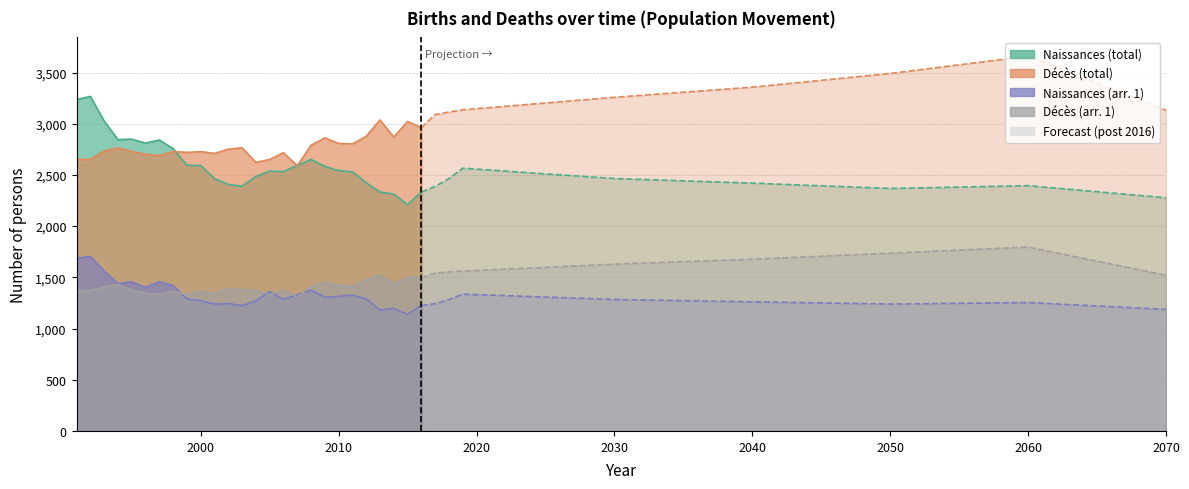

Reading left to right, what are all the values shown in this chart?

Naissances (total): 1991=3237	1992=3267	1993=3026	1994=2845	1995=2850	1996=2811	1997=2842	1998=2757	1999=2595	2000=2592	2001=2464	2002=2407	2003=2390	2004=2485	2005=2537	2006=2532	2007=2592	2008=2651	2009=2584	2010=2542	2011=2530	2012=2423	2013=2333	2014=2312	2015=2210	2016=2333	2017=2388	2018=2464	2019=2566	2030=2465	2040=2420	2050=2368	2060=2395	2070=2277
Décès (total): 1991=2653	1992=2651	1993=2733	1994=2765	1995=2729	1996=2702	1997=2689	1998=2730	1999=2720	2000=2728	2001=2710	2002=2751	2003=2765	2004=2623	2005=2651	2006=2717	2007=2589	2008=2789	2009=2862	2010=2808	2011=2803	2012=2877	2013=3037	2014=2869	2015=3022	2016=2962	2017=3089	2018=3114	2019=3136	2030=3258	2040=3357	2050=3491	2060=3660	2070=3131
Naissances (arr. 1): 1991=1686	1992=1705	1993=1561	1994=1439	1995=1456	1996=1402	1997=1457	1998=1420	1999=1289	2000=1272	2001=1238	2002=1244	2003=1224	2004=1272	2005=1361	2006=1285	2007=1331	2008=1374	2009=1306	2010=1314	2011=1326	2012=1290	2013=1181	2014=1196	2015=1139	2016=1225	2017=1242	2018=1283	2019=1336	2030=1284	2040=1261	2050=1239	2060=1254	2070=1187
Décès (arr. 1): 1991=1370	1992=1374	1993=1405	1994=1430	1995=1375	1996=1346	1997=1334	1998=1364	1999=1332	2000=1365	2001=1342	2002=1386	2003=1379	2004=1371	2005=1330	2006=1375	2007=1308	2008=1410	2009=1448	2010=1422	2011=1408	2012=1474	2013=1523	2014=1438	2015=1499	2016=1495	2017=1542	2018=1552	2019=1561	2030=1629	2040=1677	2050=1736	2060=1796	2070=1520